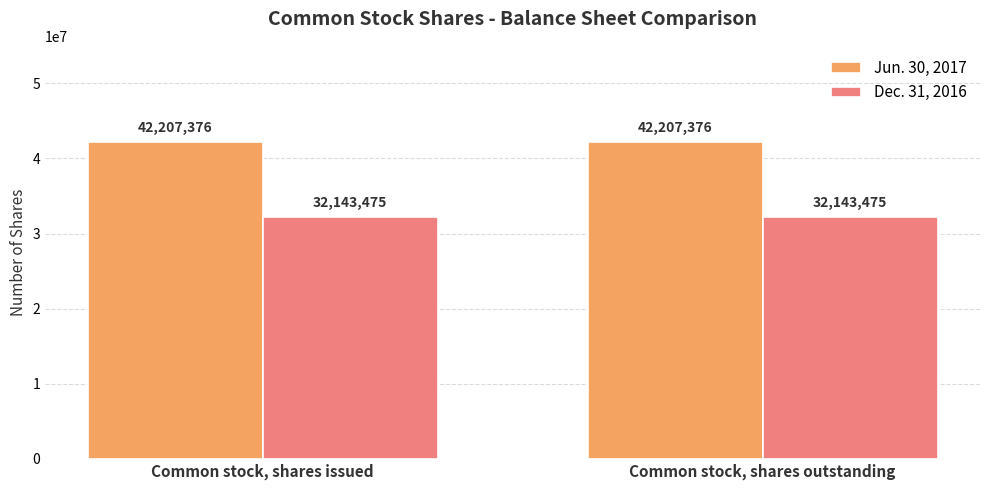

The Dec. 31, 2016 series shows 46133547 at Common stock, shares issued. True or false?

False